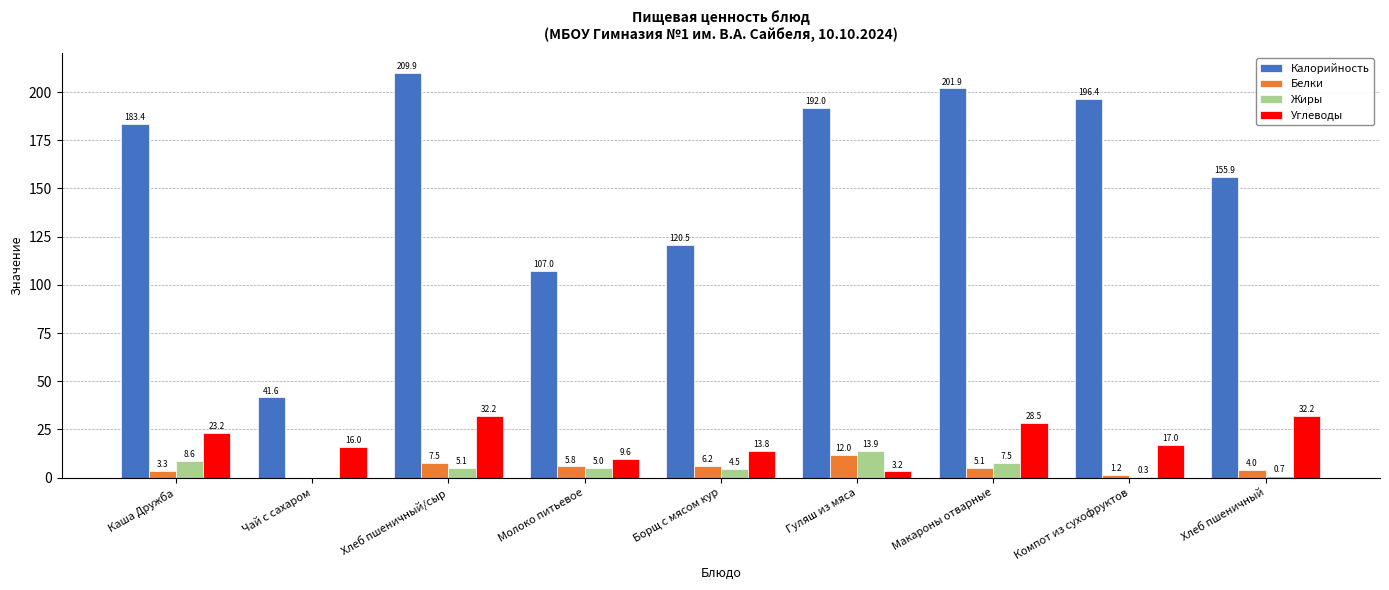

Which series has the largest total across all categories?

Калорийность